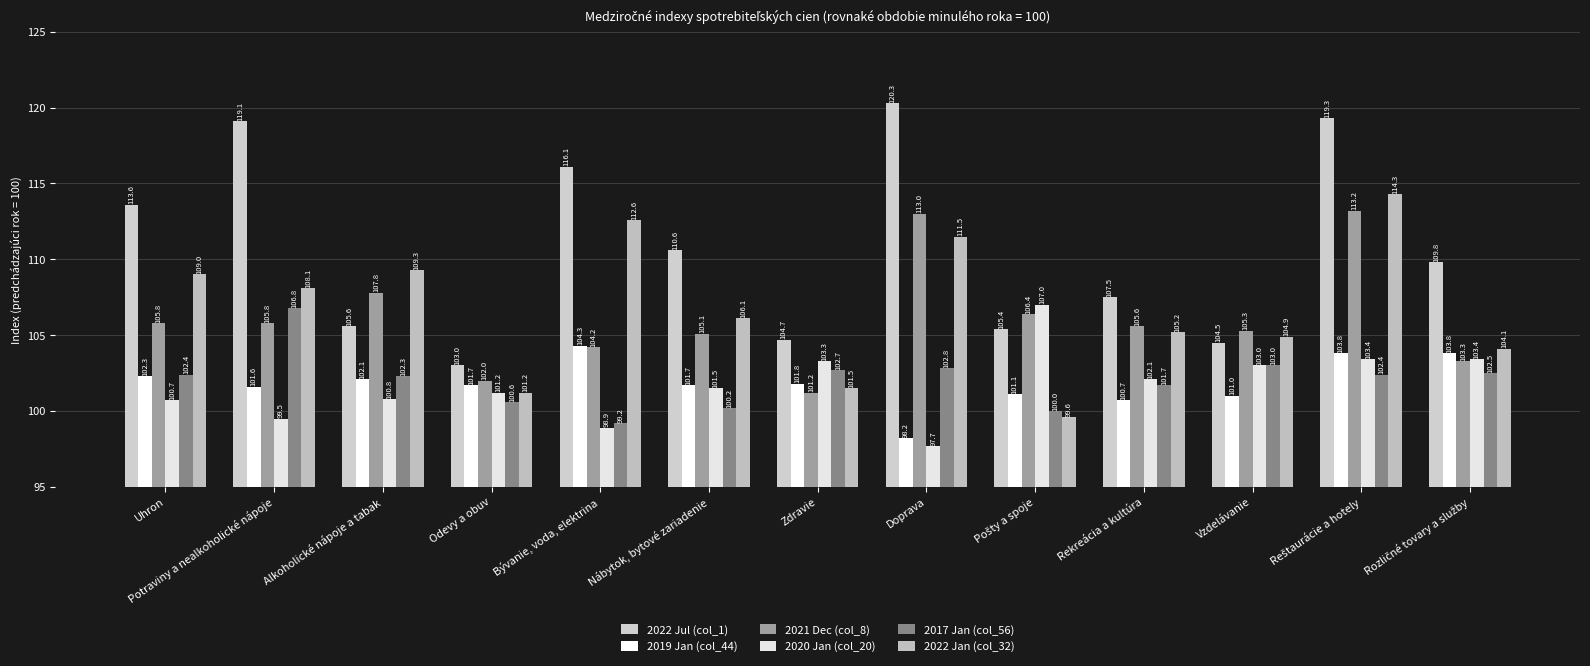

Are the bars horizontal?

No